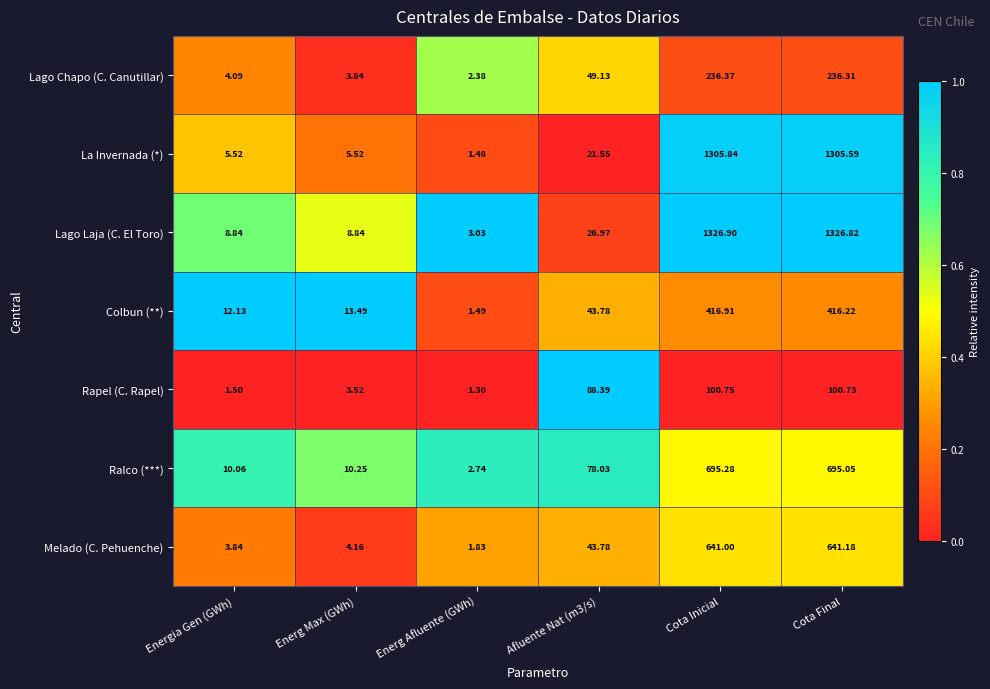

Which category has the lowest value in the Melado (C. Pehuenche) series?

Energ Afluente (GWh)